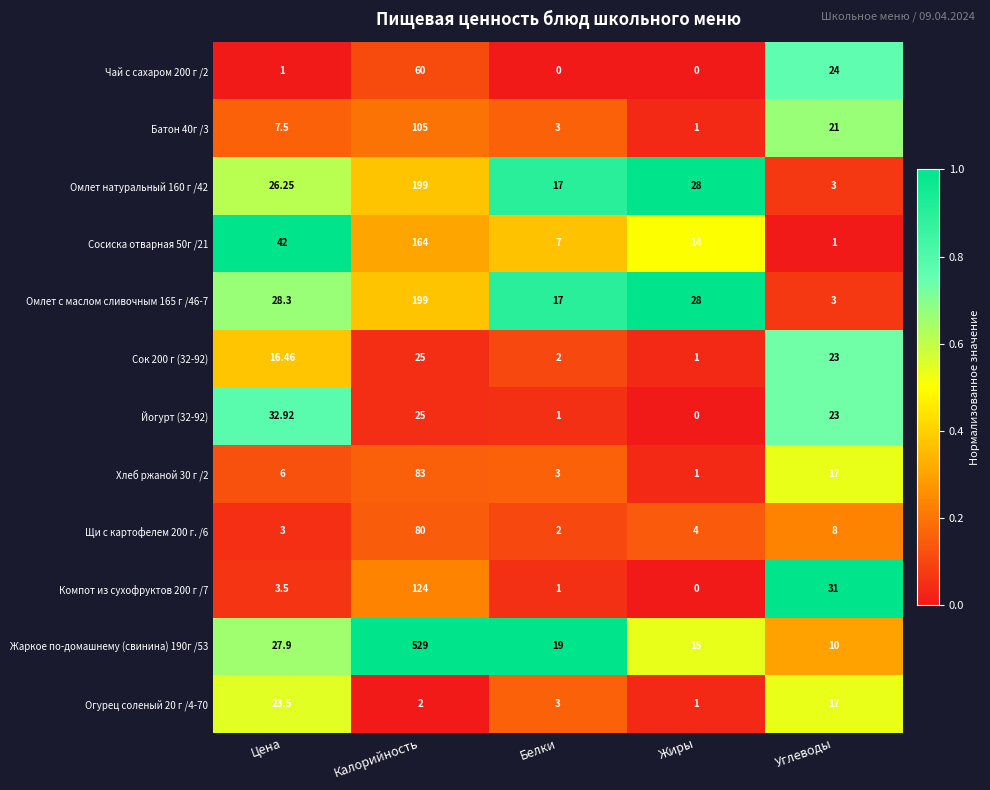

Which series has the largest total across all categories?

Жаркое по-домашнему (свинина) 190г /53